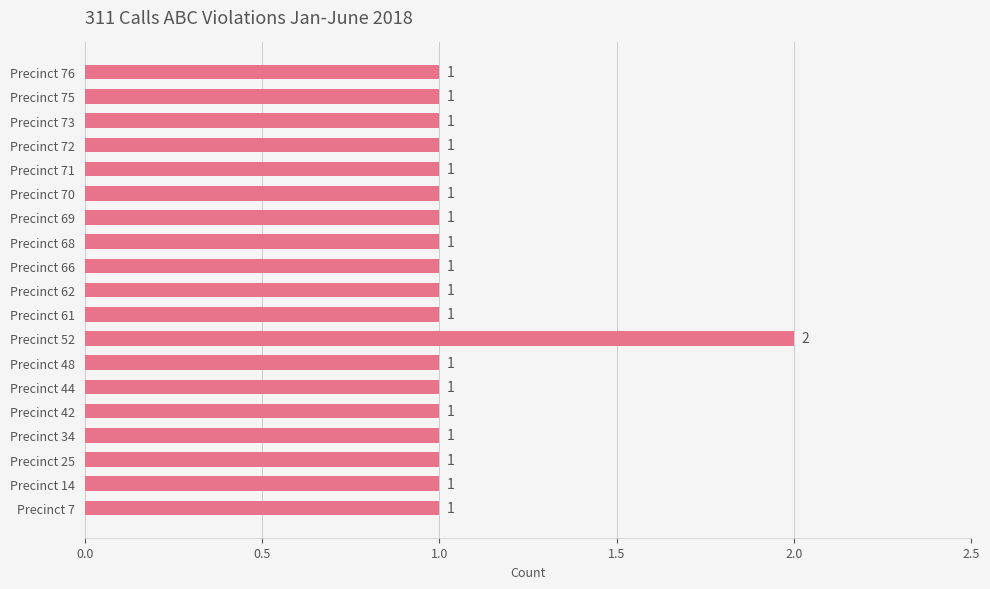

Count the values in the range 1 to 2.

19